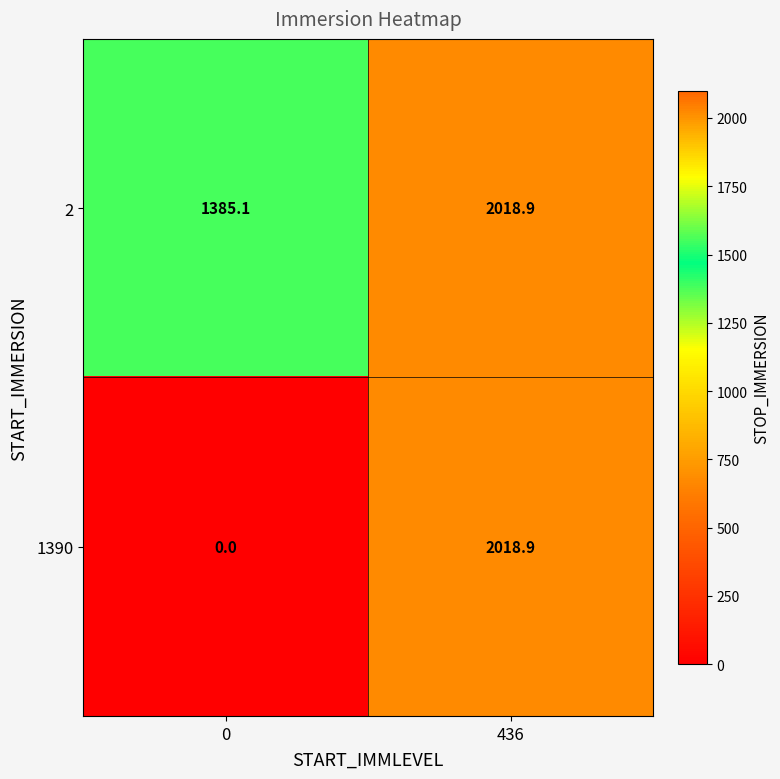

Is it true that 2 equals 1385.1 at 0?

True